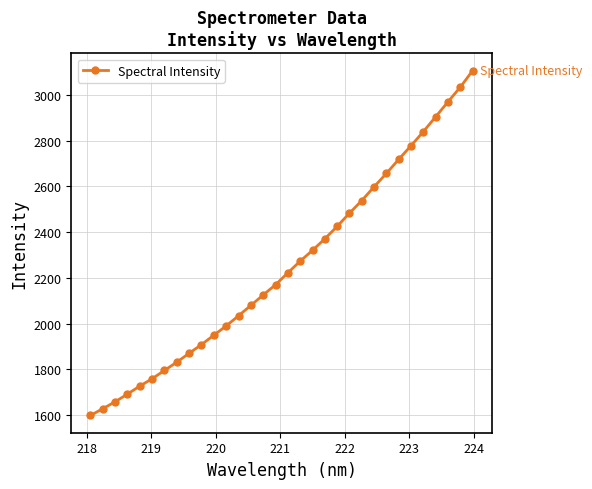

What is the average value?

2251.8